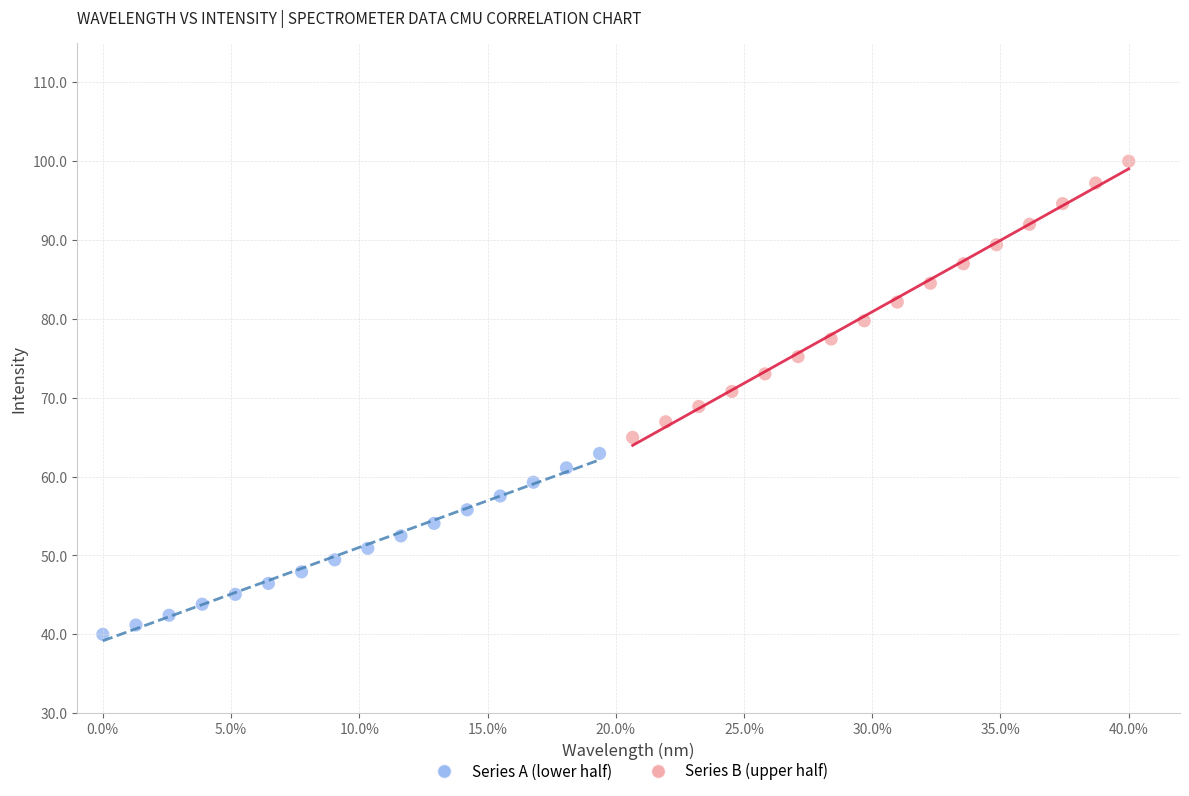

Which series reaches the maximum Y coordinate?

Series B (upper half)